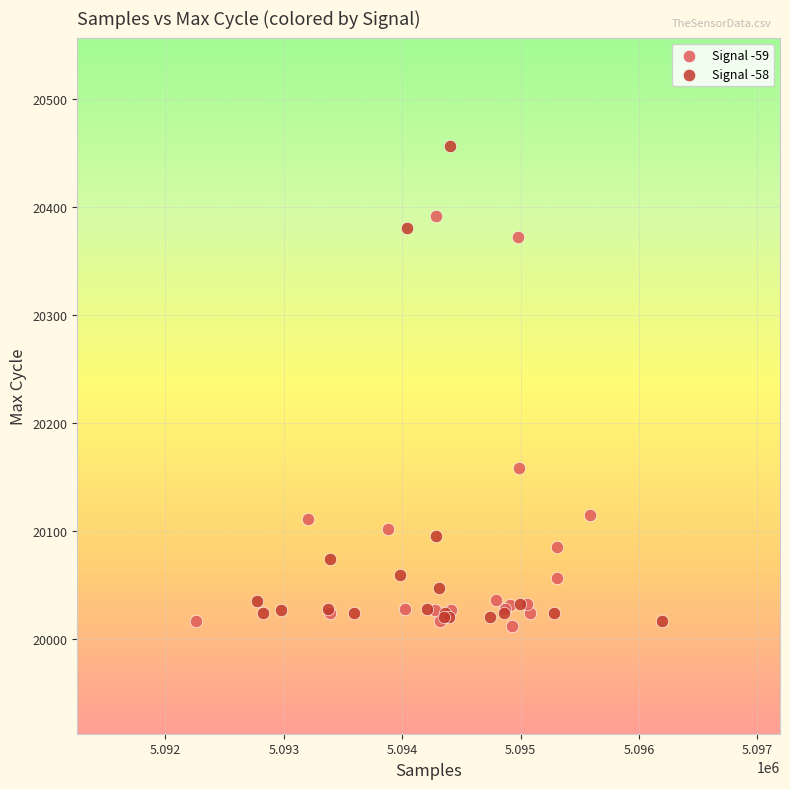

Which series contains the highest Y value?

Signal -58